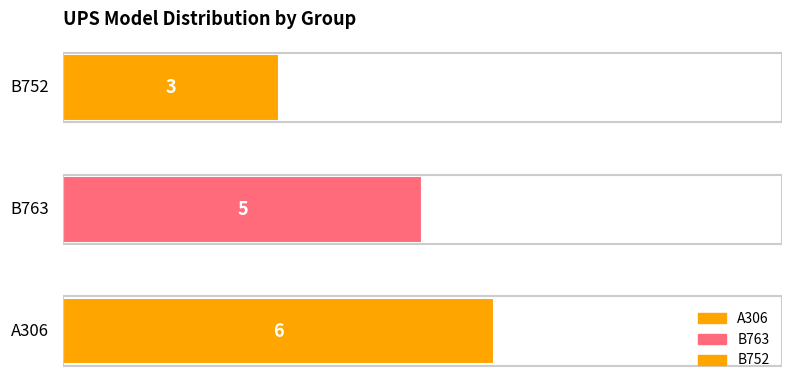

What is the greatest value displayed?

6